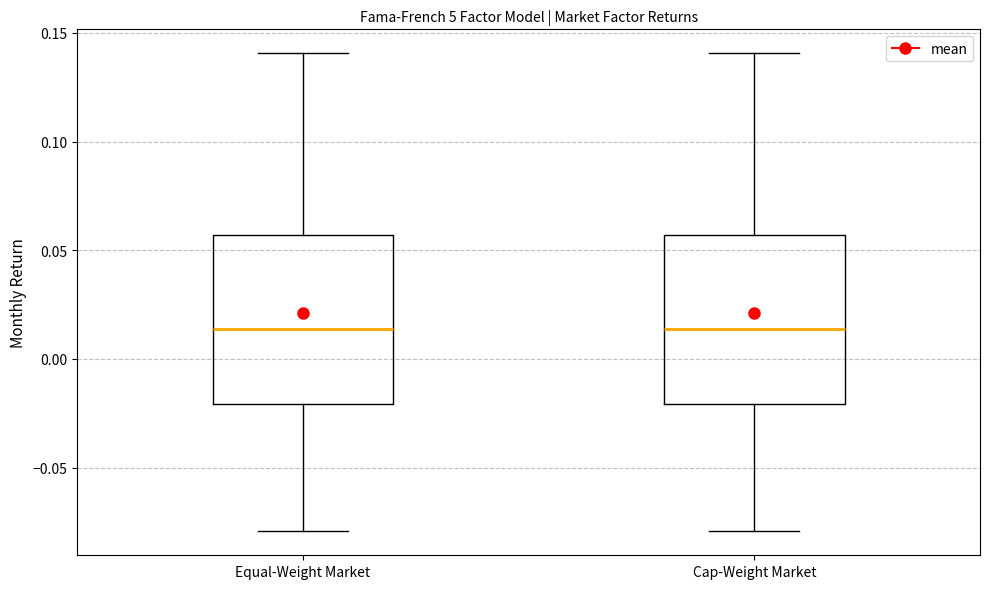

Reading left to right, transcribe this box plot: for each box, give where its median line is, the range the box spans, and where its two whiskers end, as read against the y-axis. The values are not printed on the chart, so give them approximately, as read against the axis.

Equal-Weight Market: median 0.015, box -0.020 to 0.055, whiskers -0.080 to 0.140
Cap-Weight Market: median 0.015, box -0.020 to 0.055, whiskers -0.080 to 0.140